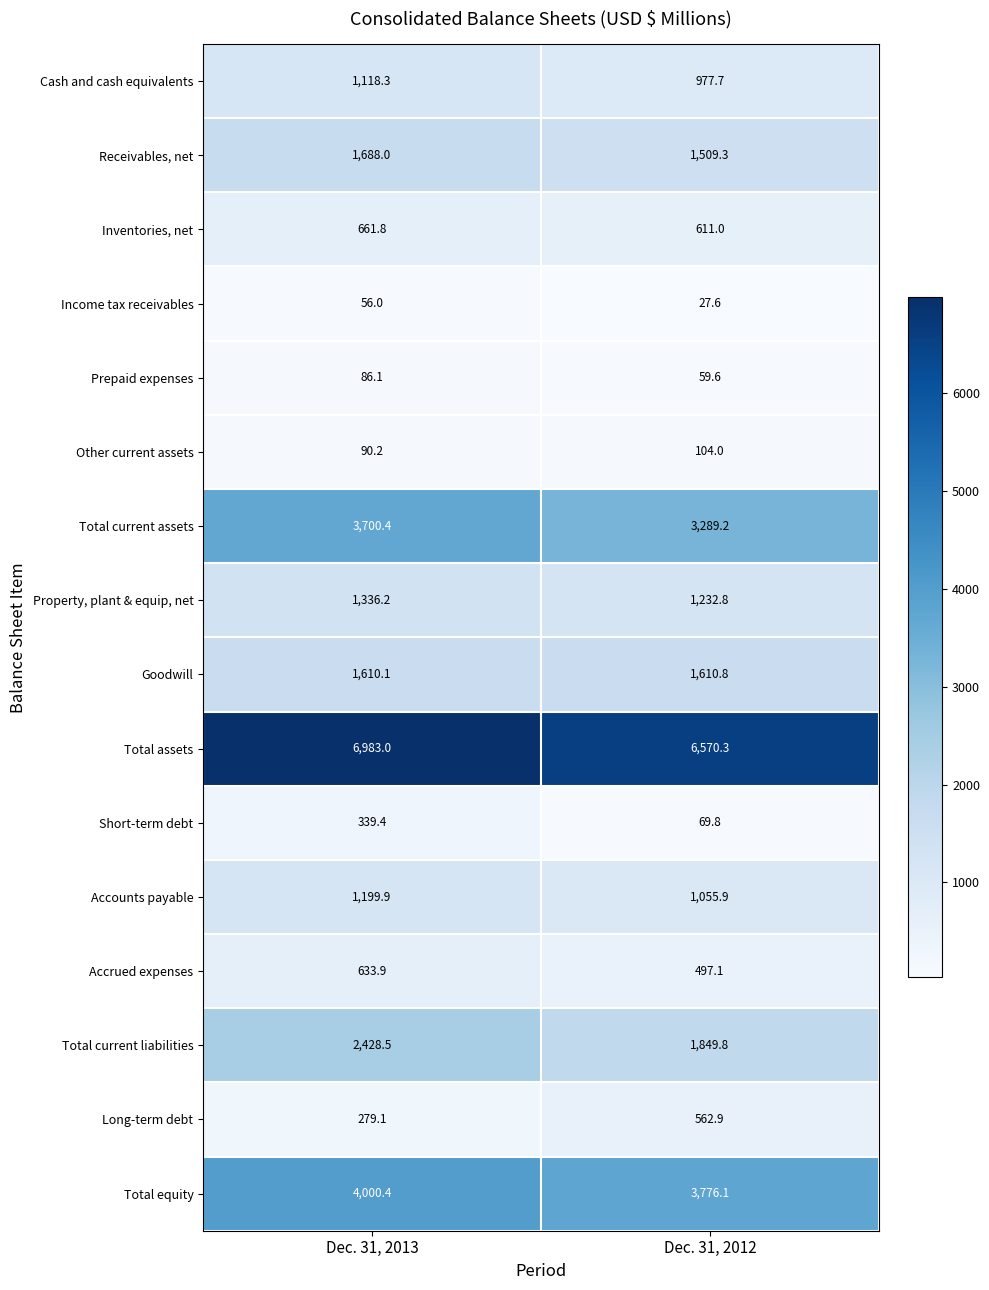

Where is Total assets nearest to the value 6776?

Dec. 31, 2012